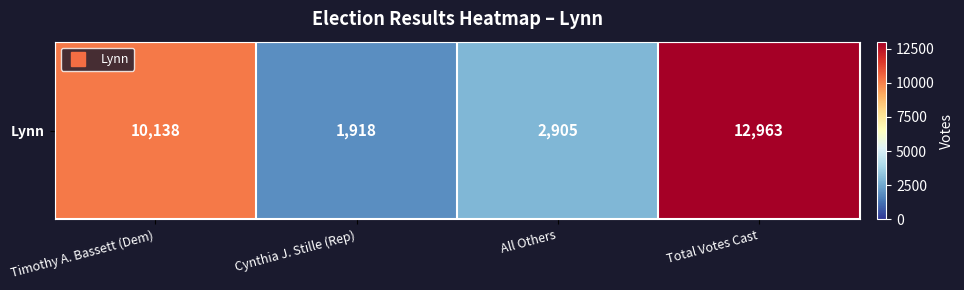

The chart shows a value of 5992 at Timothy A. Bassett (Dem). True or false?

False